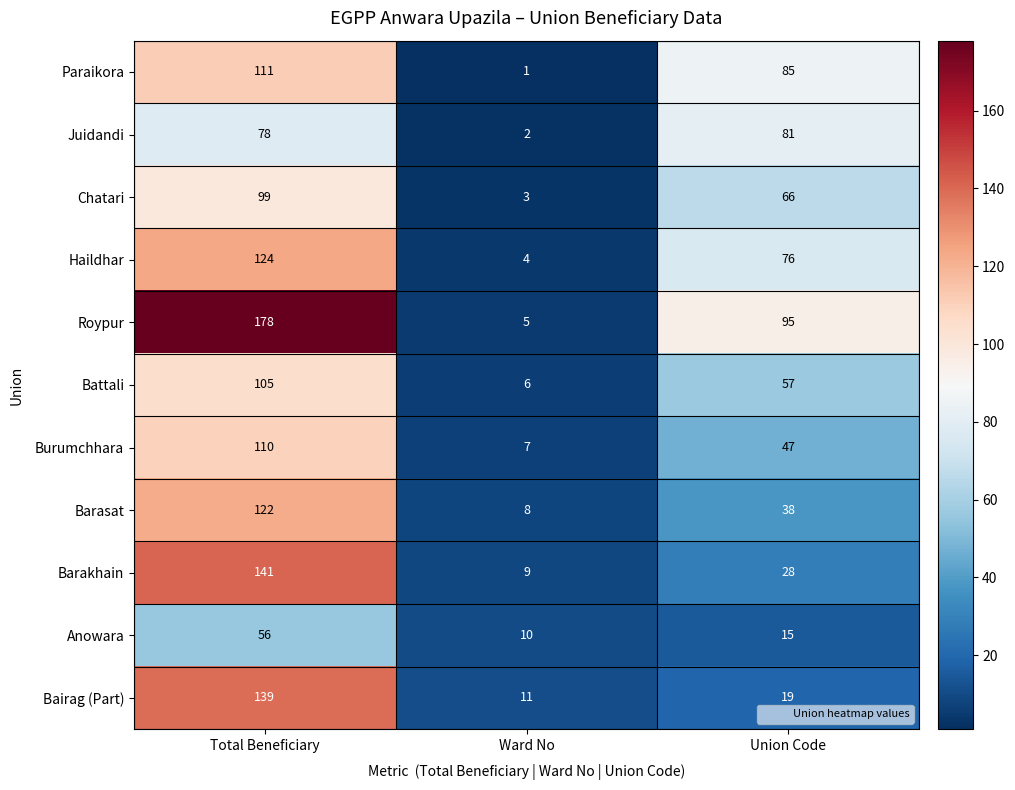

What is the total value across all series at Ward No?

66